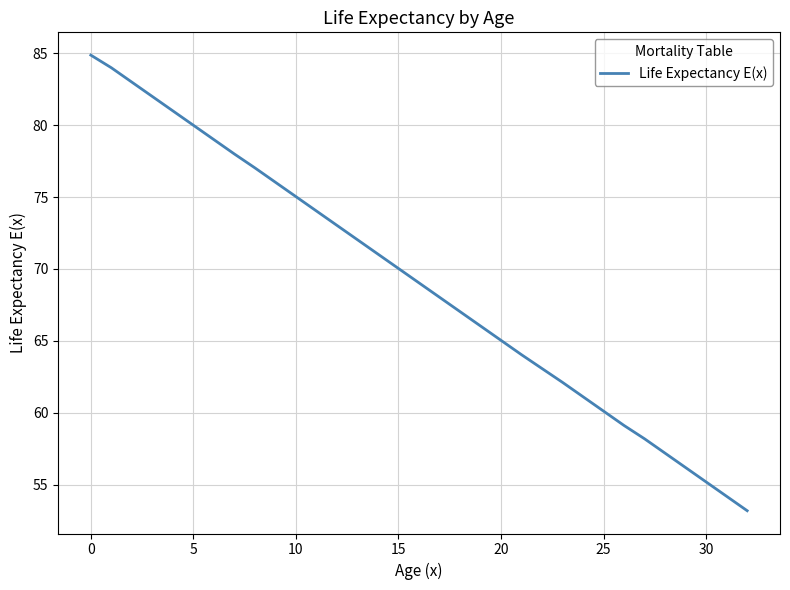

What is the minimum value shown in the chart?

53.2